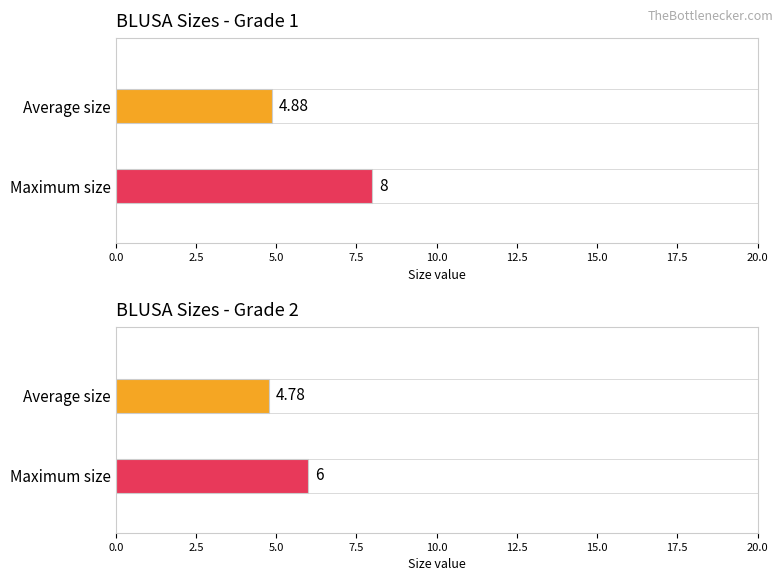

How many bars are there in each group?

2